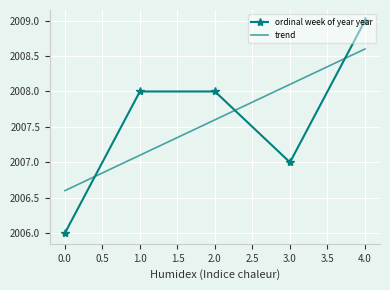

How many interior local valleys (lower than both neighbors) does the data have?

1